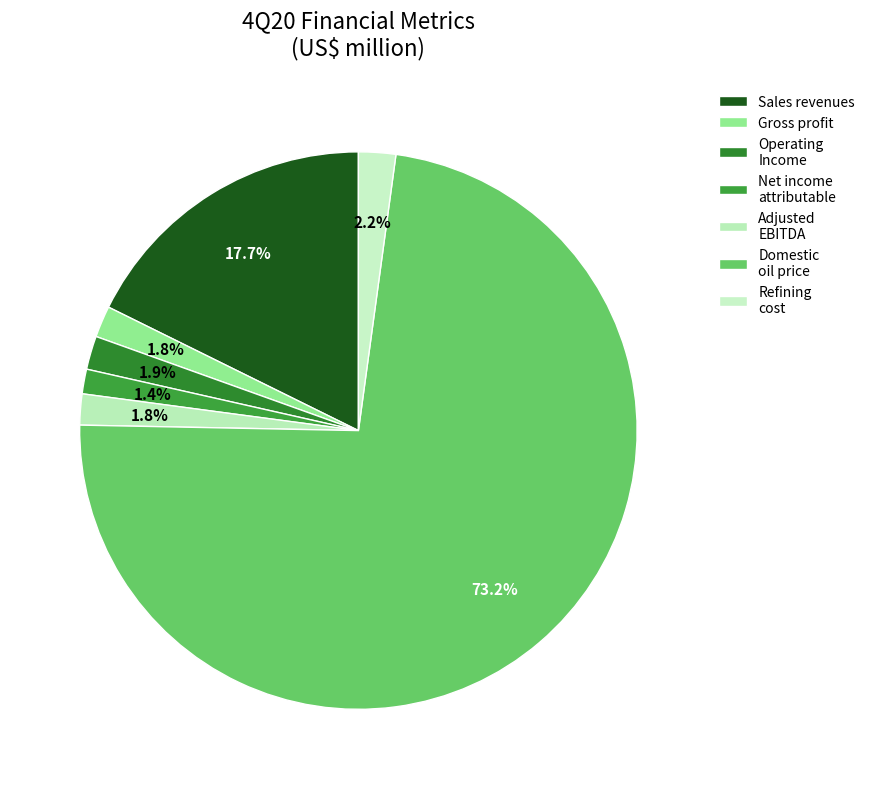

Is there any slice that represents more than half of the pie?

Yes